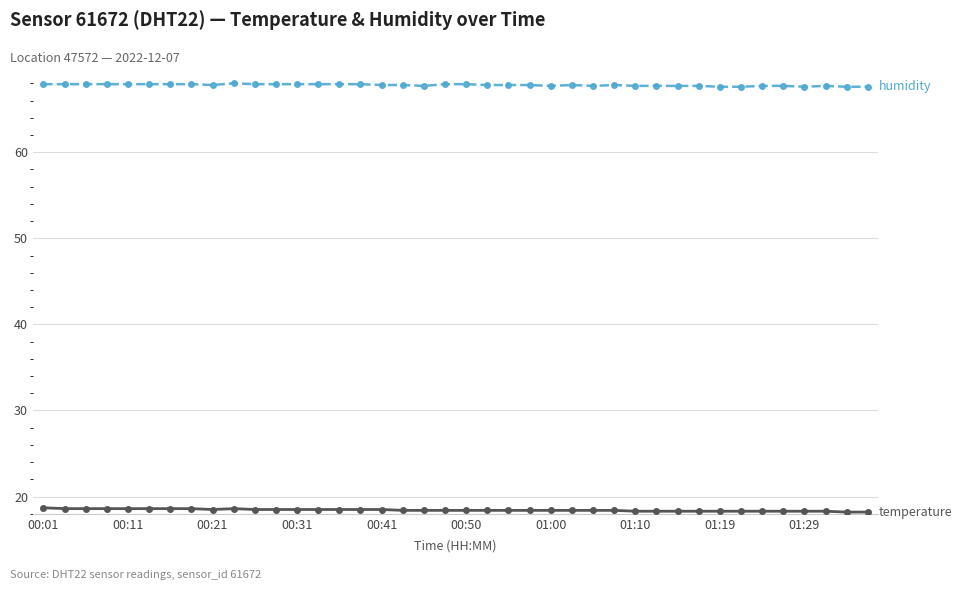

What is the maximum value shown in the chart?

68.0